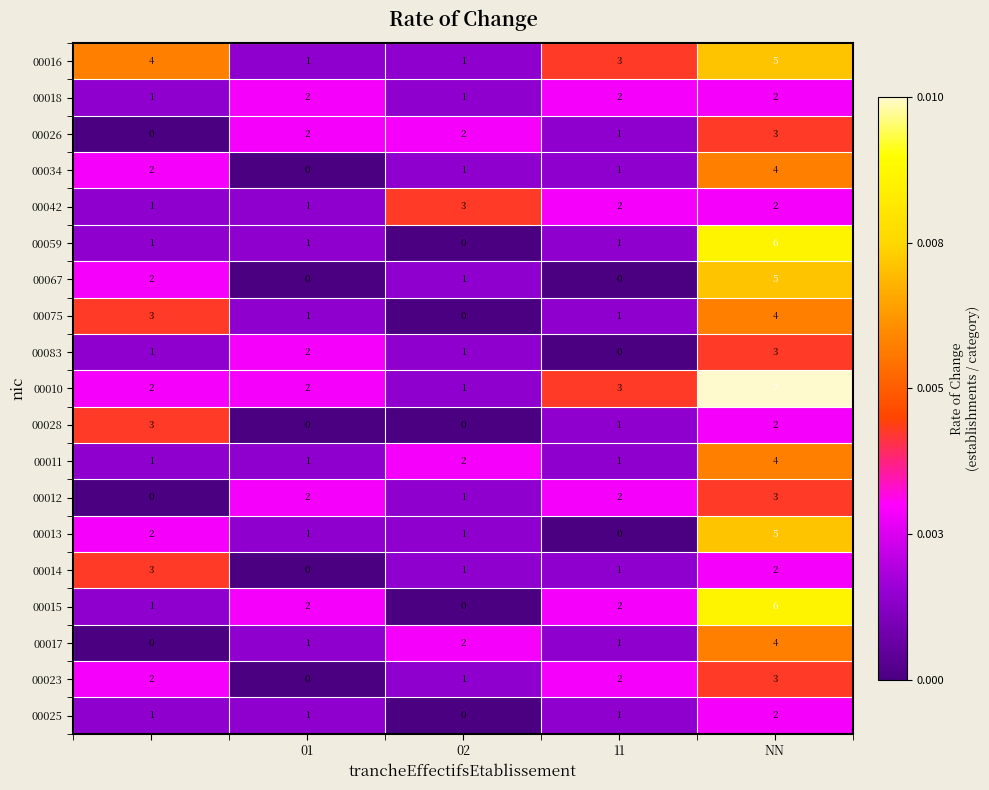

Count the 00010 values in the range 2 to 3.

3